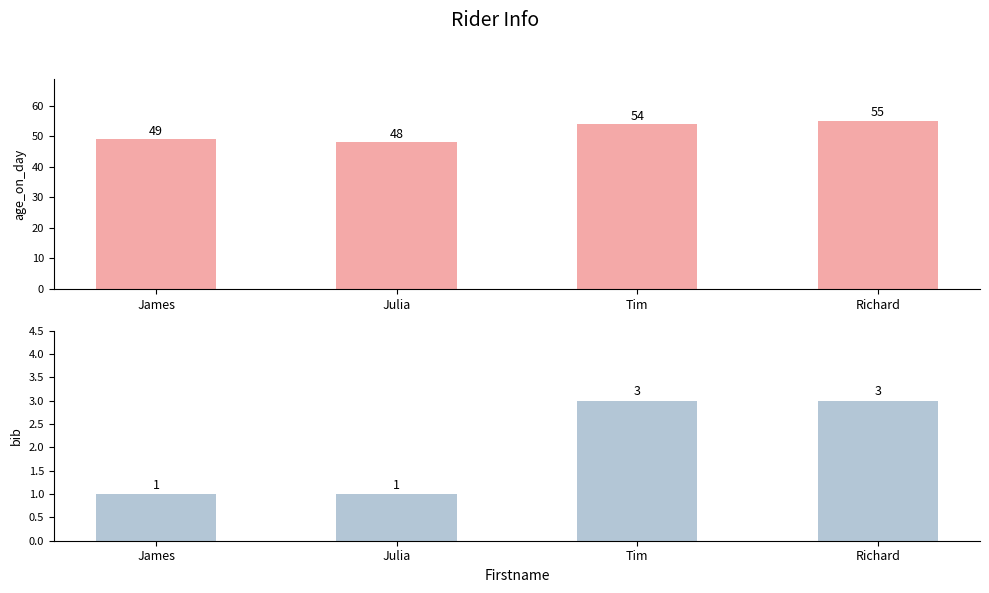

What is the sum of the bib values at Tim and James?

4